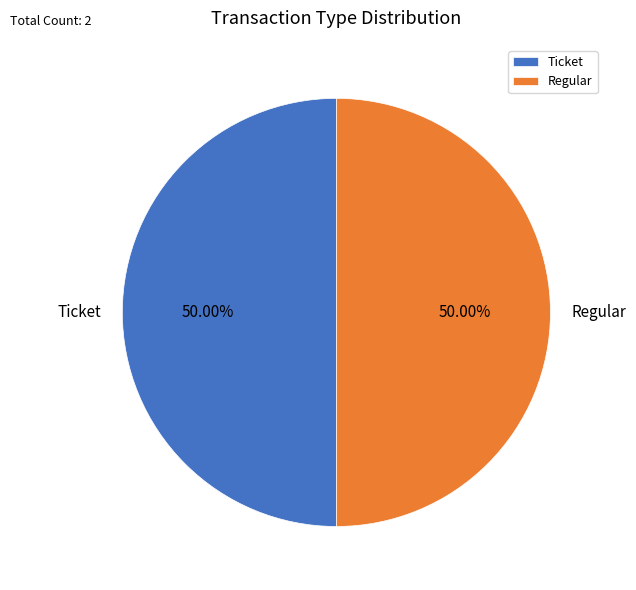

Combined, what portion of the pie is Ticket and Regular?

100.0%